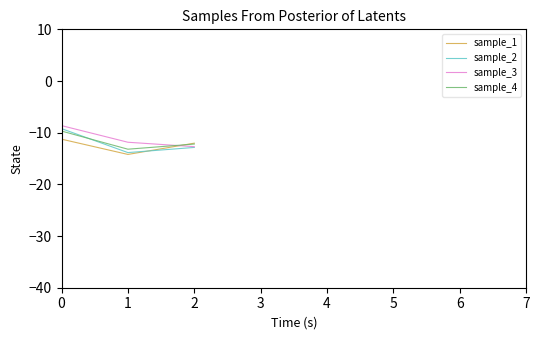

Is it true that sample_3 equals -8.6 at 0?

True